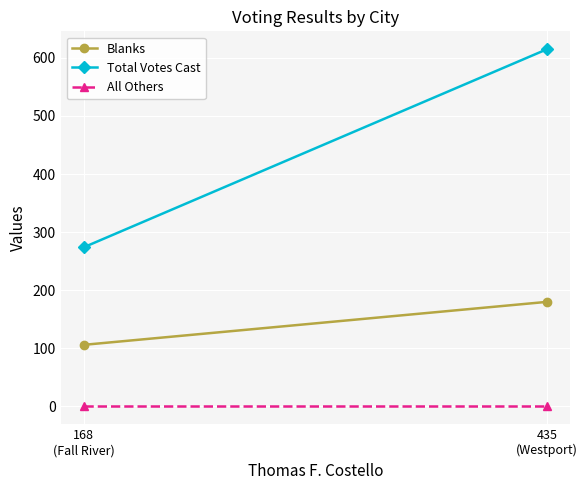

What is the difference between the Blanks values at 435
(Westport) and 168
(Fall River)?

74